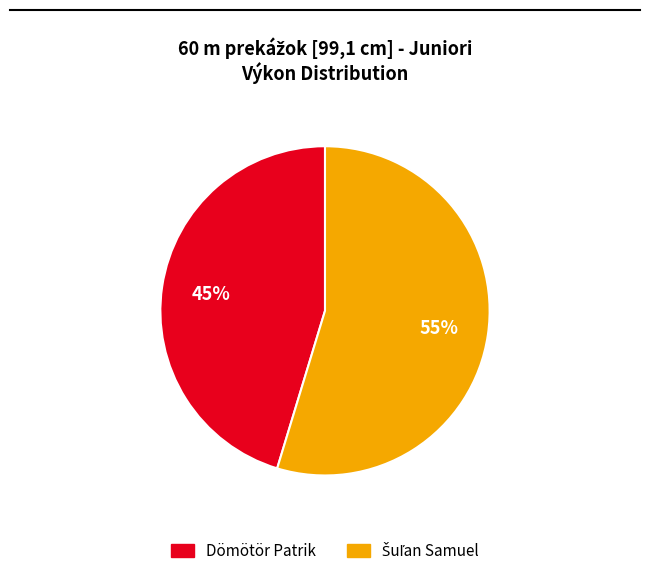

To the nearest percent, what percentage of the pie is Dömötör Patrik?

45%